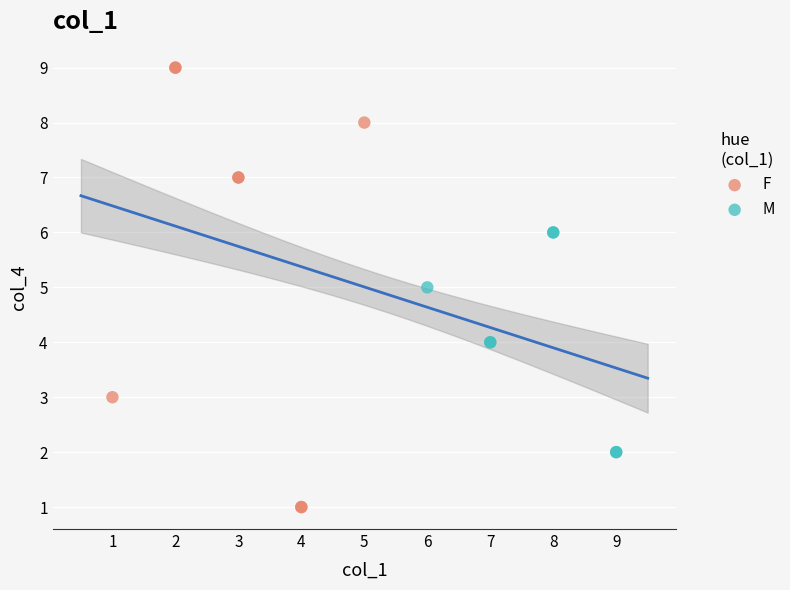

Which series contains the highest Y value?

F